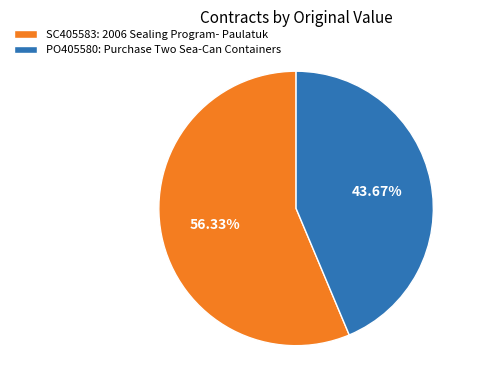

How much of the chart is everything except SC405583: 2006 Sealing Program- Paulatuk?

43.7%